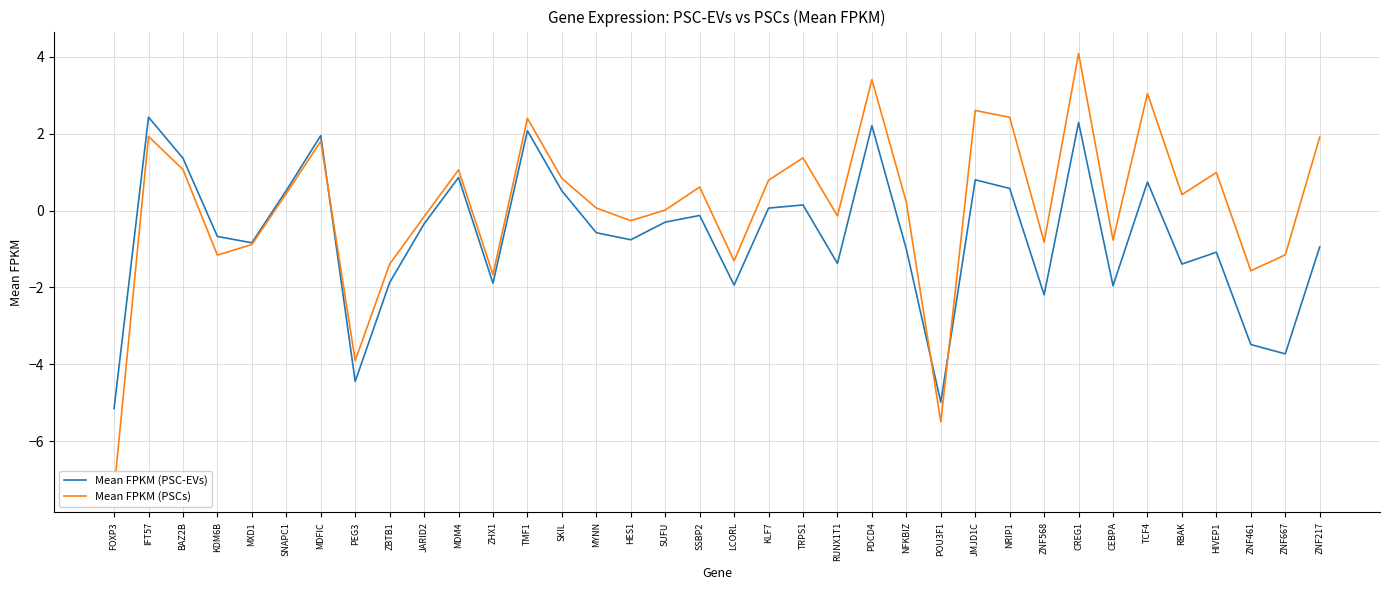

What is the average value of the Mean FPKM (PSC-EVs) series?

-0.7